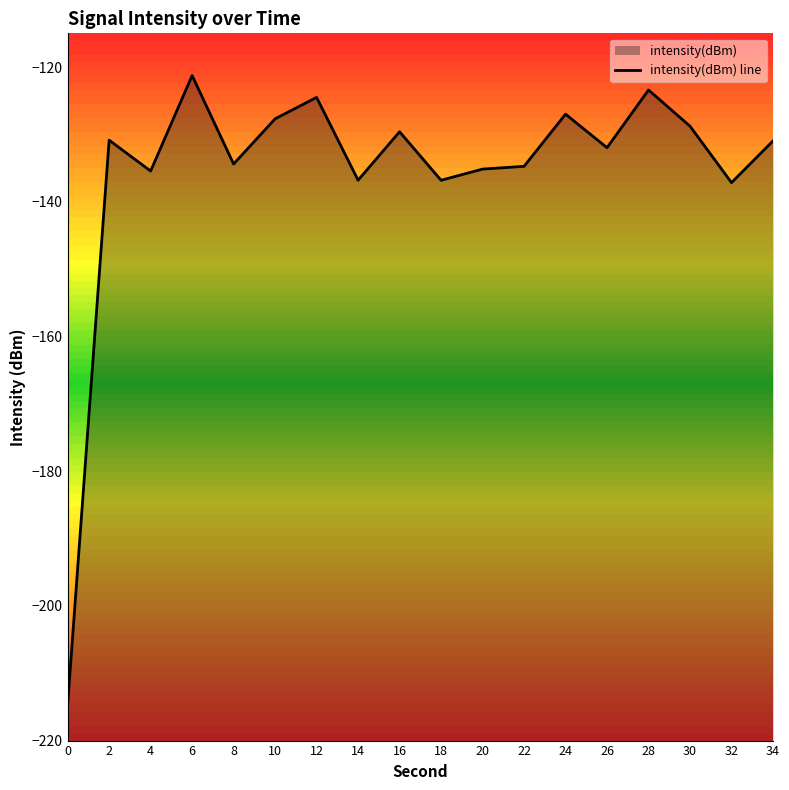

Where is the first local minimum?

4